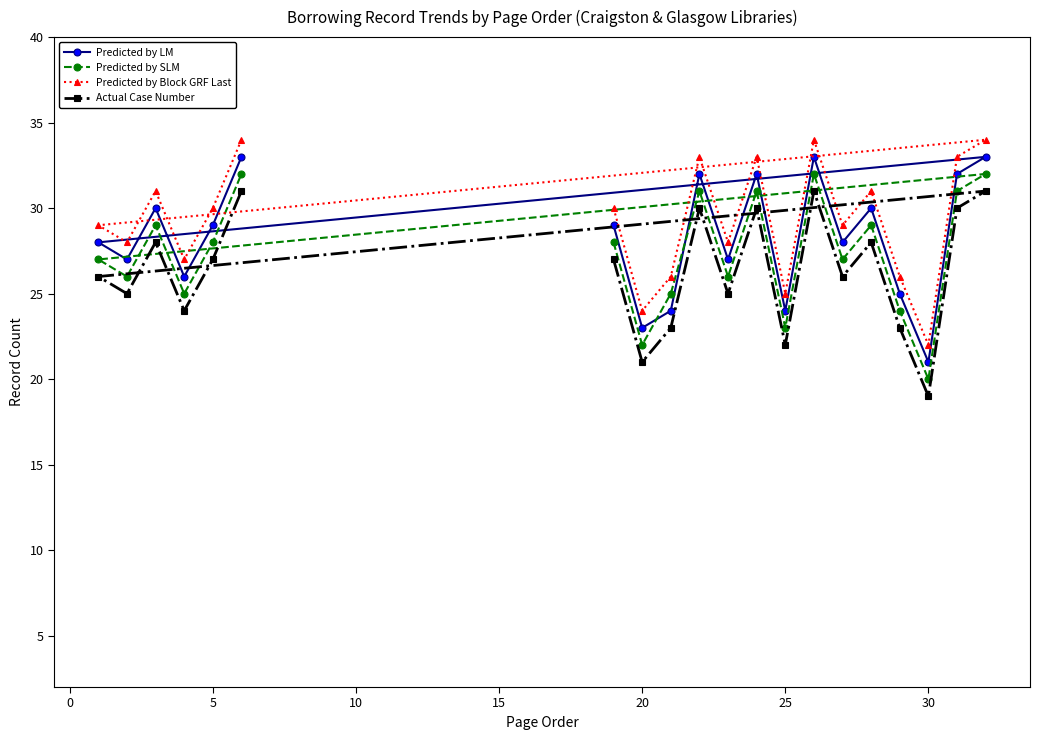

Reading left to right, transcribe all the data shown in this chart.

Predicted by LM: 28	27	30	26	29	33	29	23	24	32	27	32	24	33	28	30	25	21	32	33
Predicted by SLM: 27	26	29	25	28	32	28	22	25	31	26	31	23	32	27	29	24	20	31	32
Predicted by Block GRF Last: 29	28	31	27	30	34	30	24	26	33	28	33	25	34	29	31	26	22	33	34
Actual Case Number: 26	25	28	24	27	31	27	21	23	30	25	30	22	31	26	28	23	19	30	31